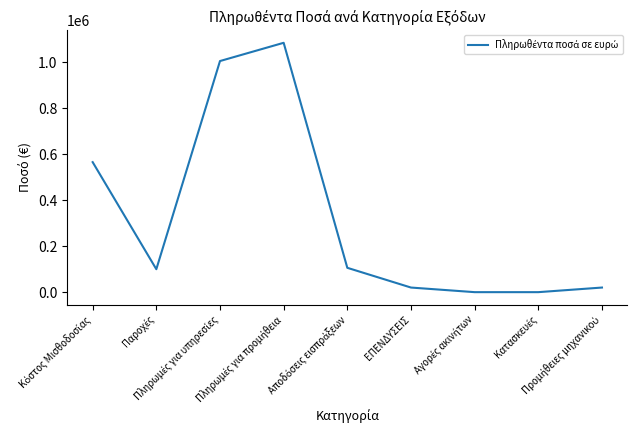

What is the maximum value shown in the chart?

1085198.8